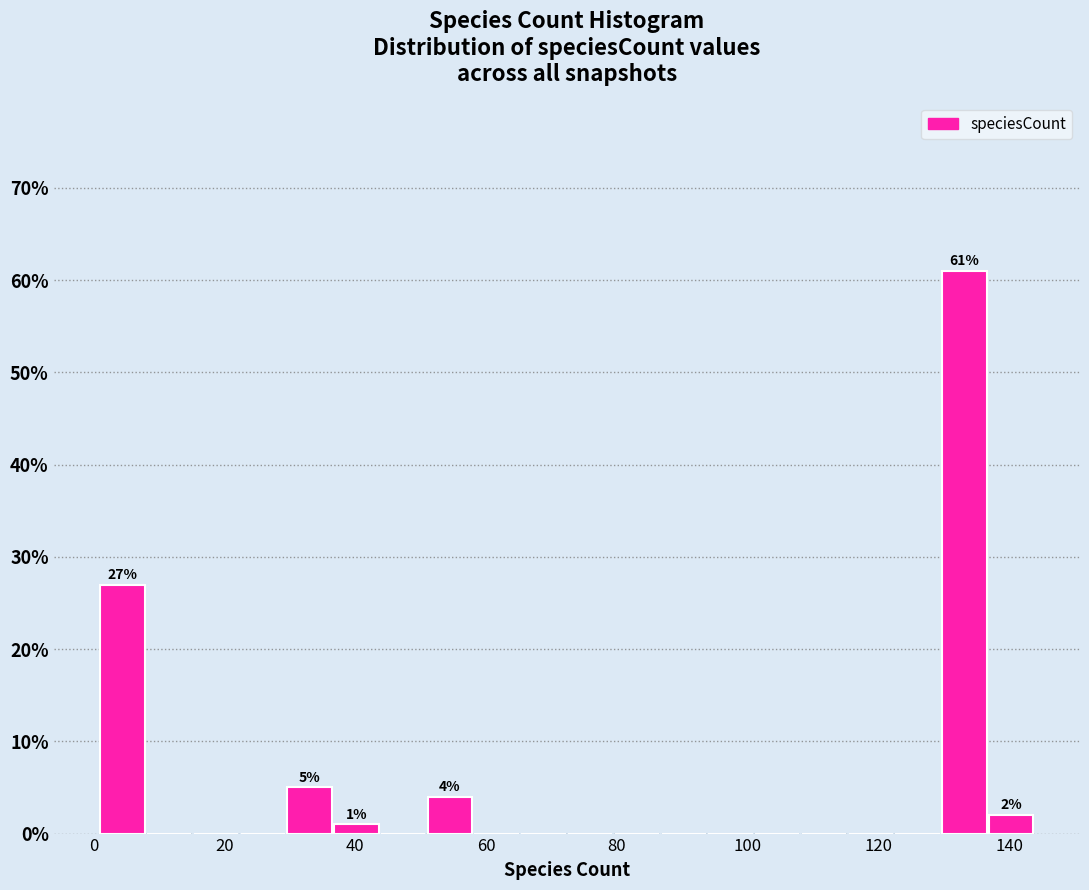

Read against the x-axis, roughly where is the centre of the tallest bar?

134